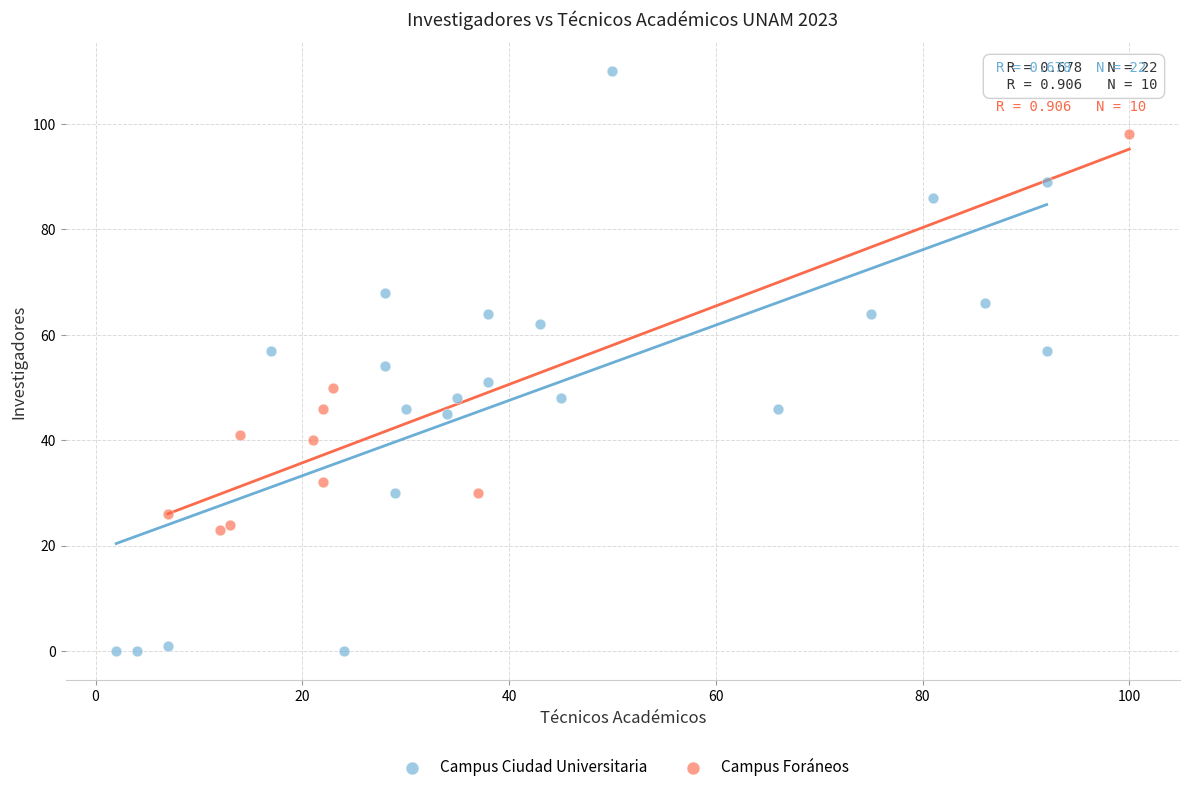

Which series reaches the maximum Y coordinate?

Campus Ciudad Universitaria